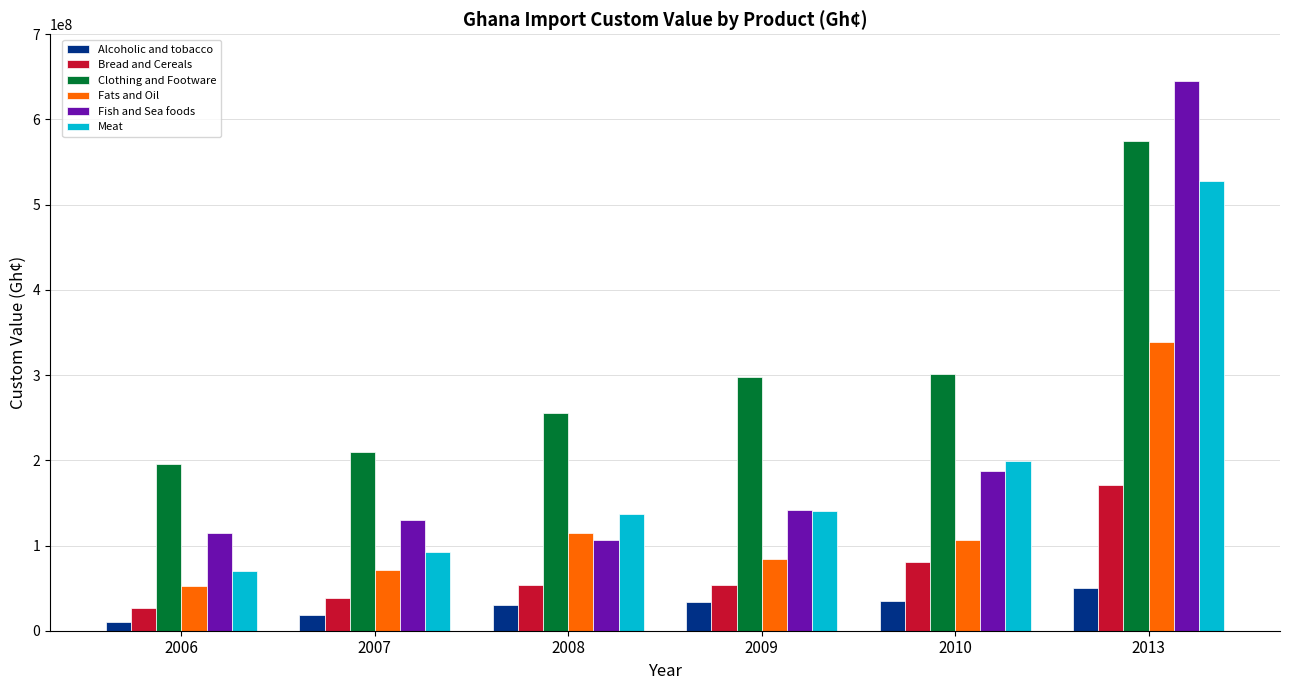

True or false: Fats and Oil has a value of 71826555.2 at 2007.

True